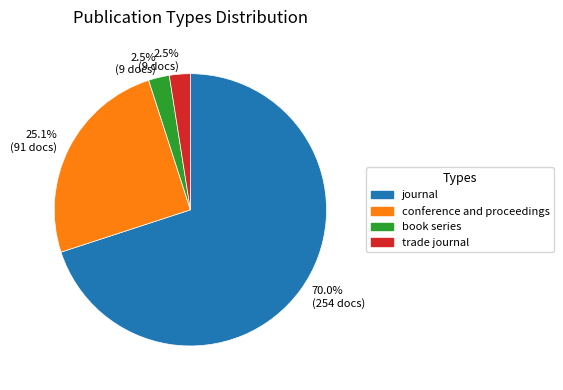

Does any single category account for the majority?

Yes